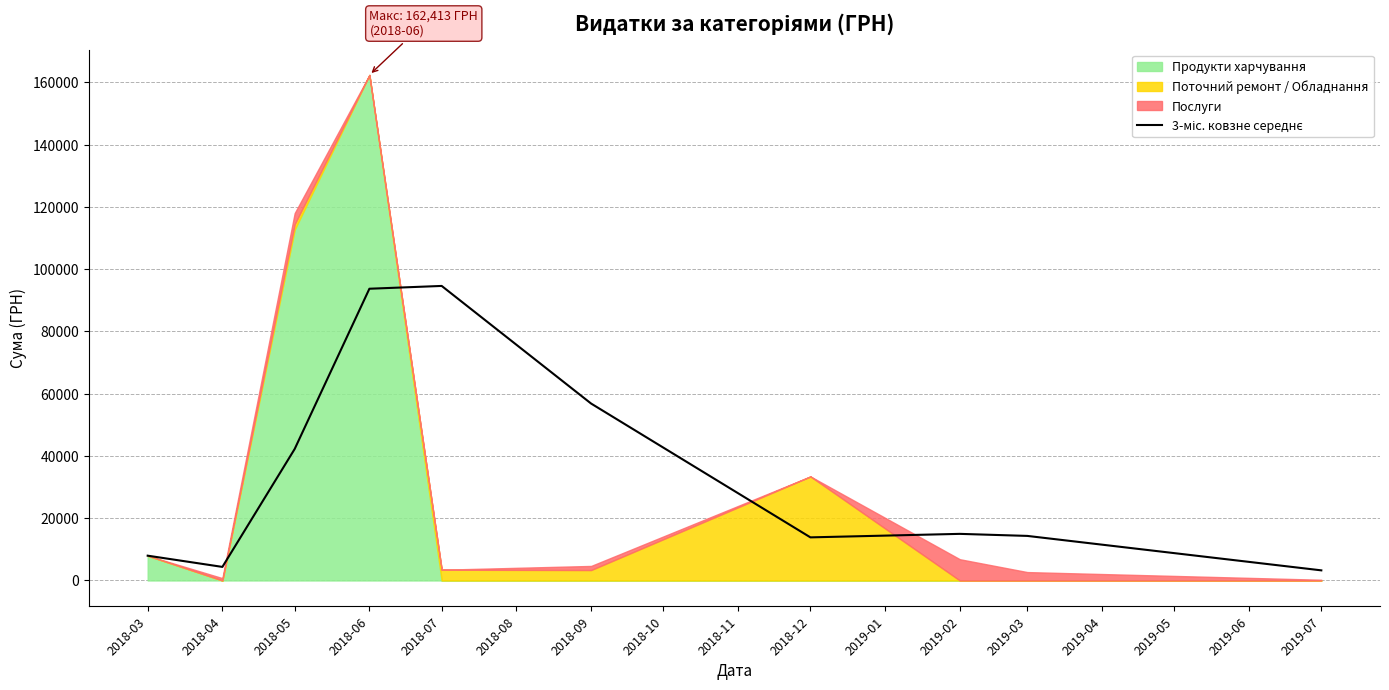

How many categories are shown in the chart?

10